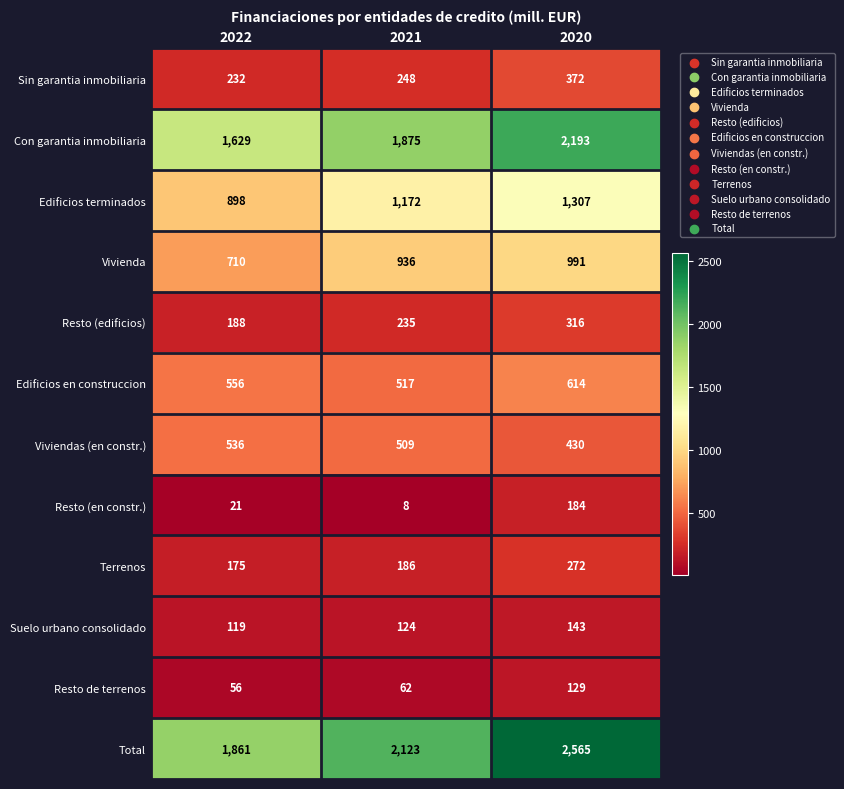

Is the value of Resto de terrenos at 2022 greater than the value of Total at 2021?

No